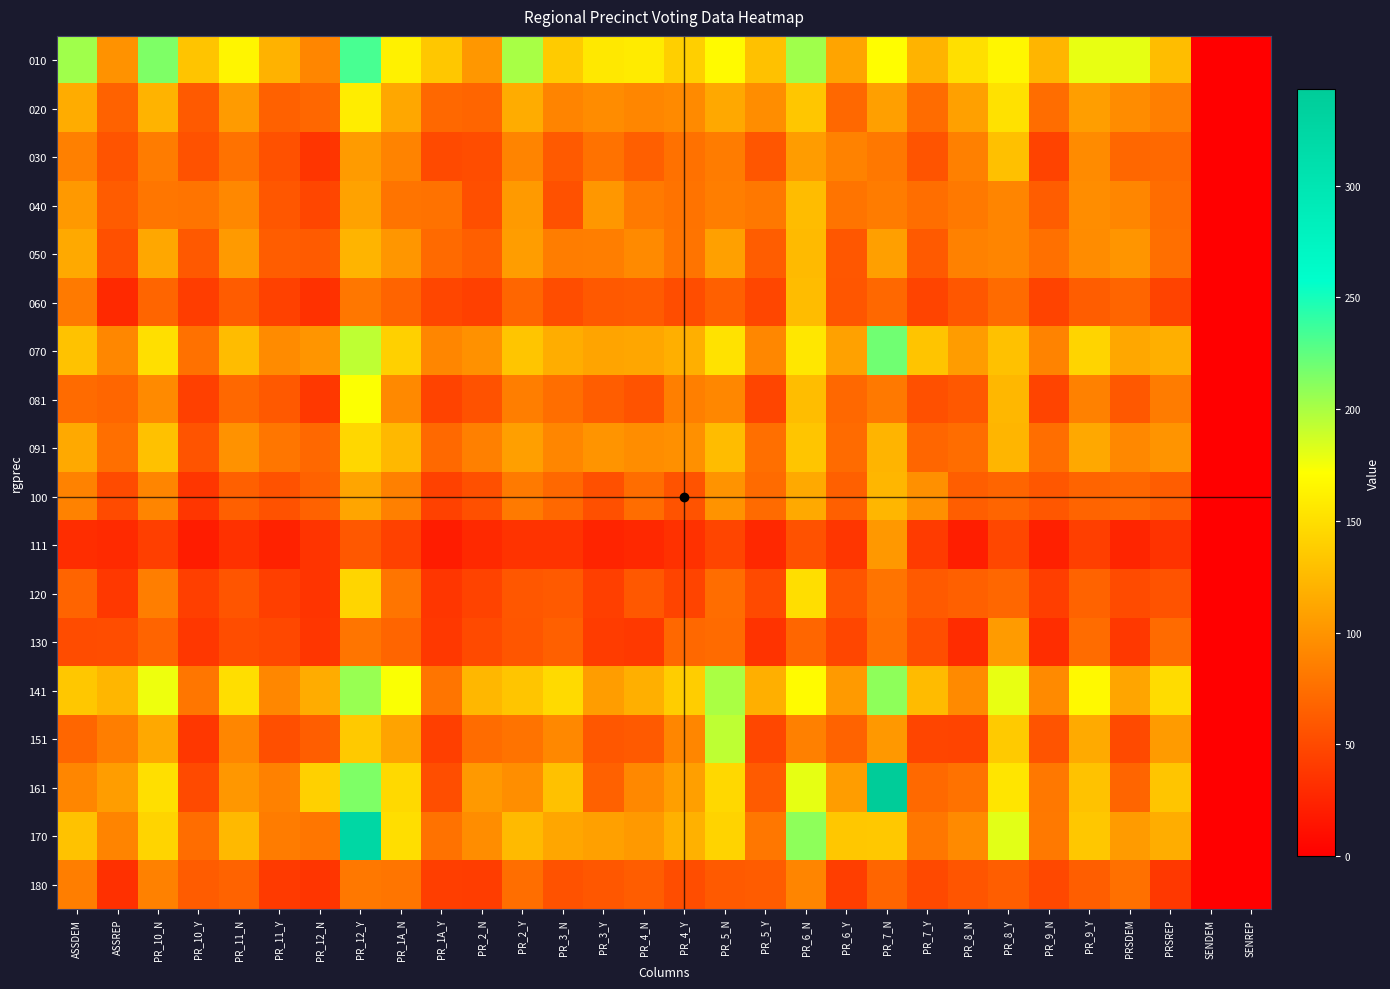

What is the spread (max minus min) of values at PR_4_N?

130.8